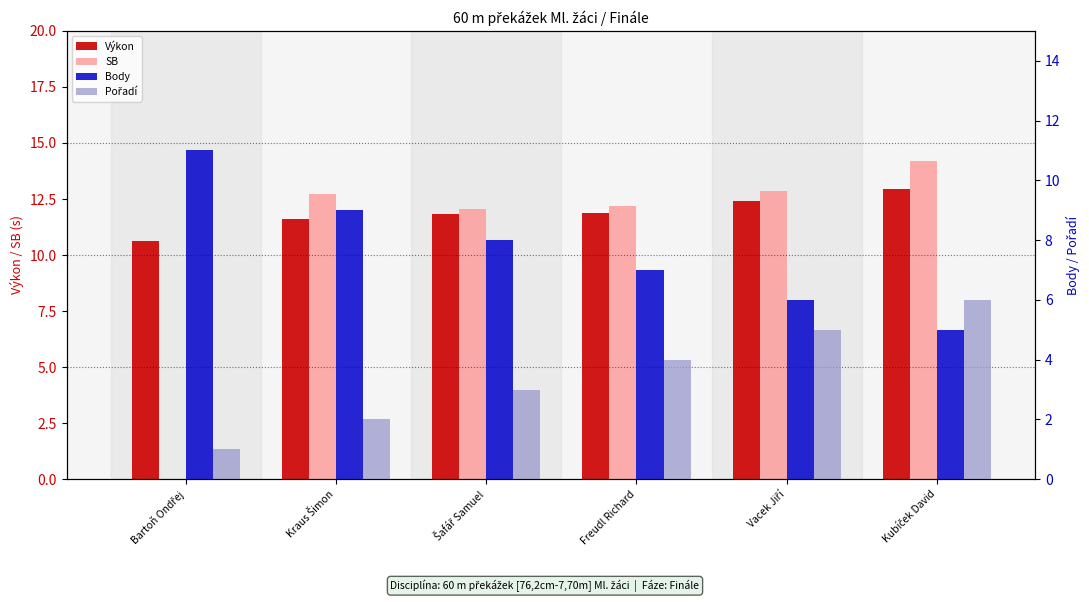

How many values in the Body series are below 8?

3